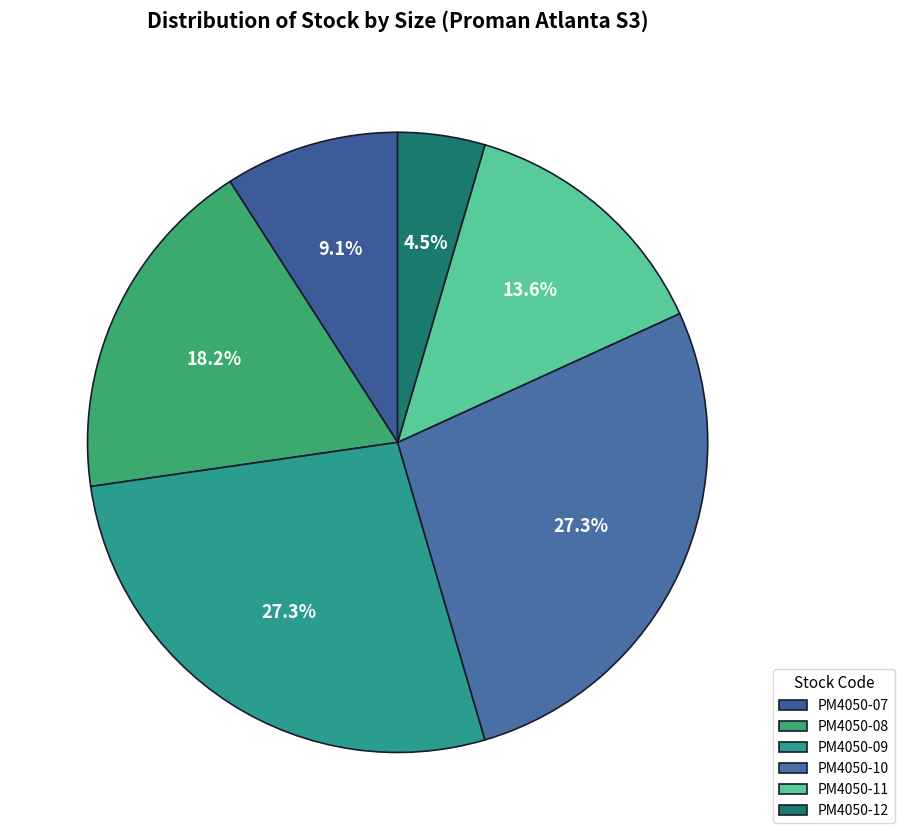

To the nearest percent, what percentage of the pie is PM4050-08?

18%